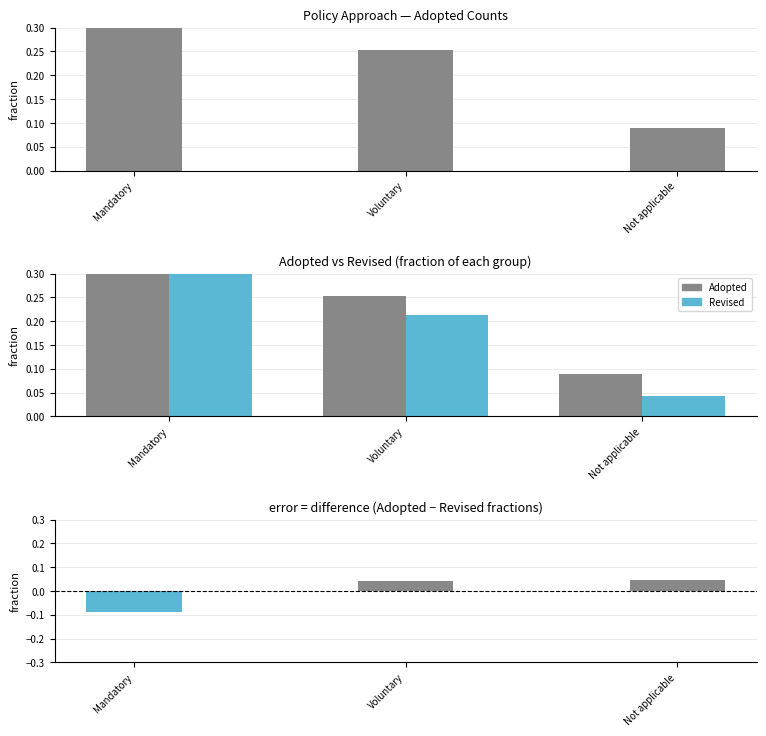

At which category is the sum across all series the highest?

Mandatory